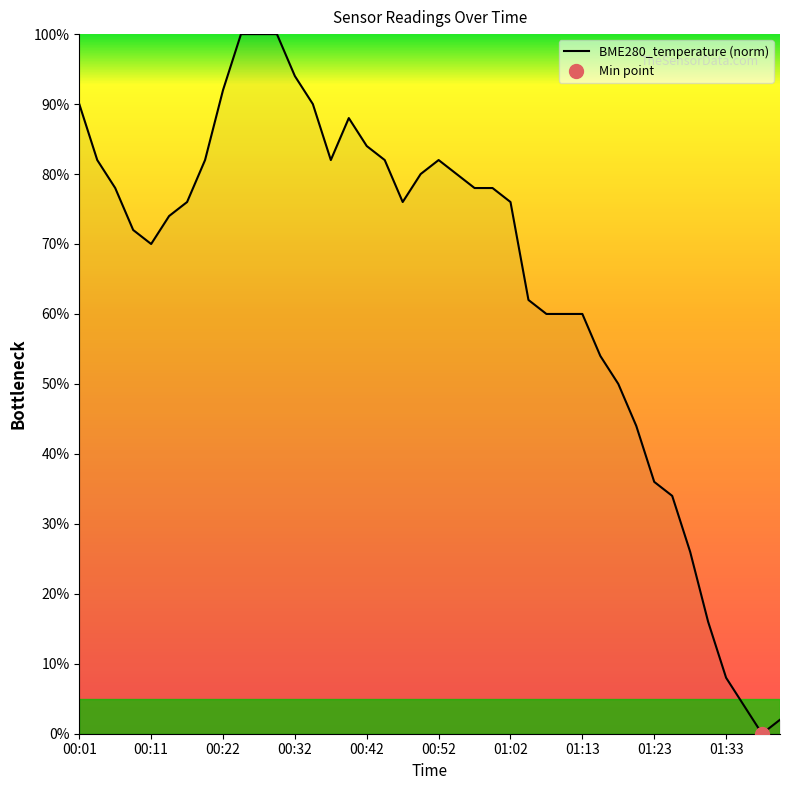

What is the difference between the values at 01:33 and 00:04?

74.0